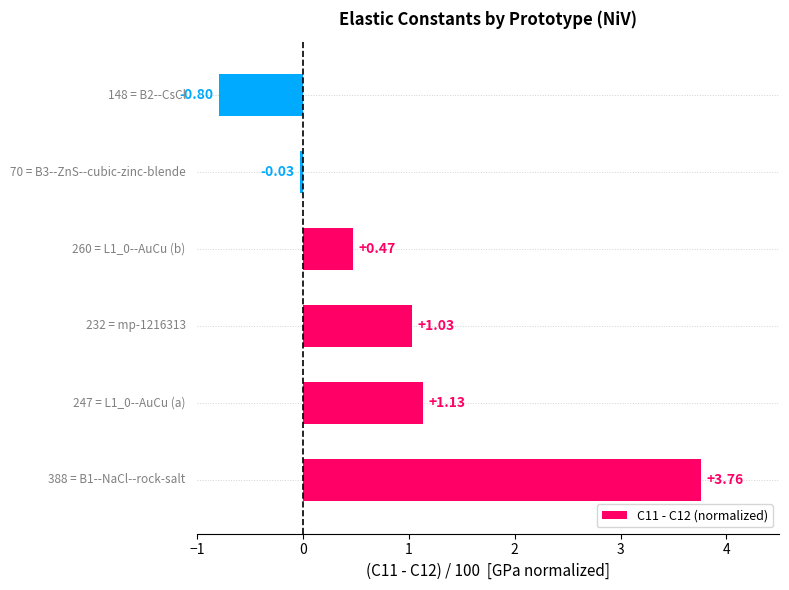

What is the difference between the maximum and minimum values?

4.6